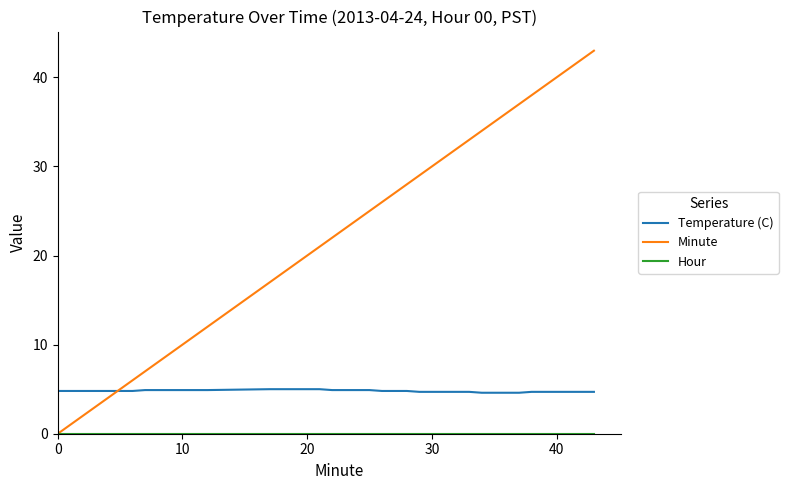

Which series has the largest total across all categories?

Minute